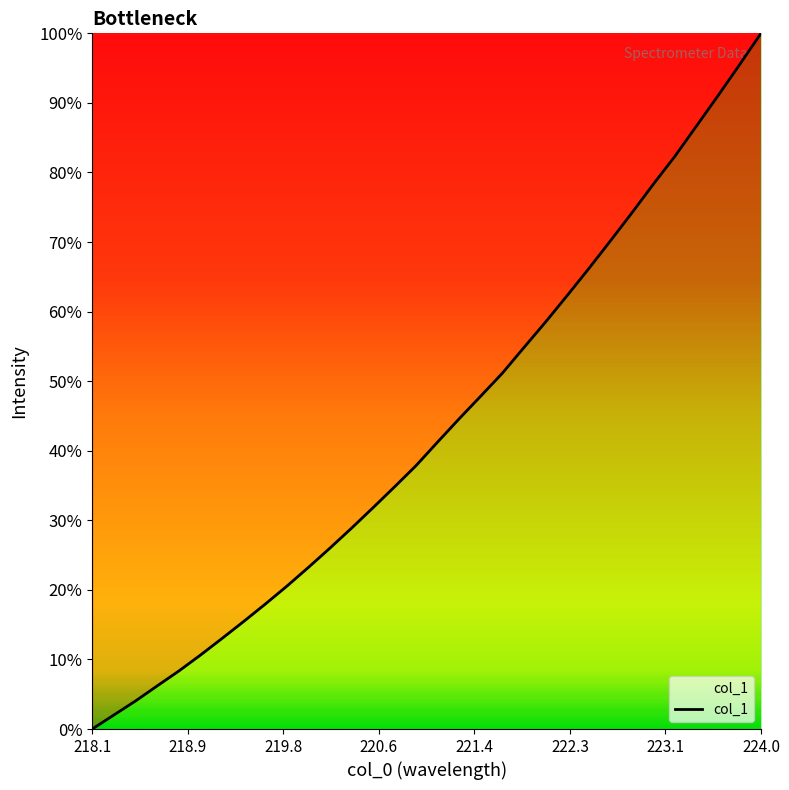

What is the difference between the maximum and minimum values?

100.0